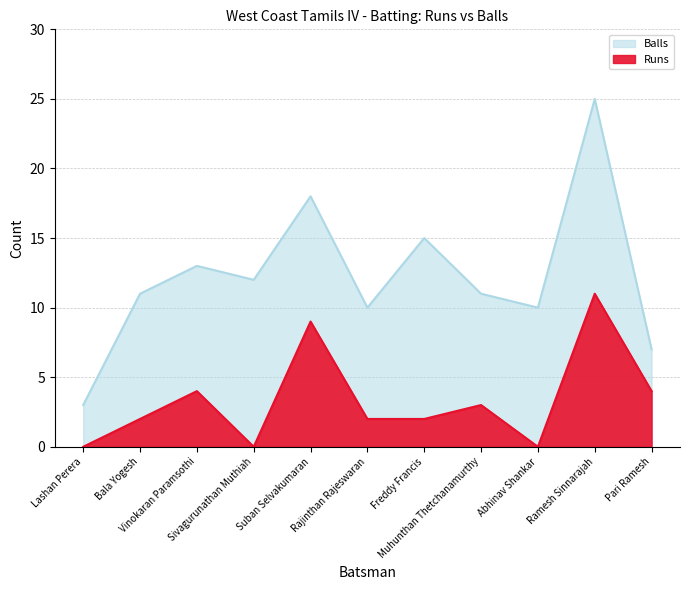

Reading left to right, list all the values displayed in this chart.

Runs: 0	2	4	0	9	2	2	3	0	11	4
Balls: 3	11	13	12	18	10	15	11	10	25	7